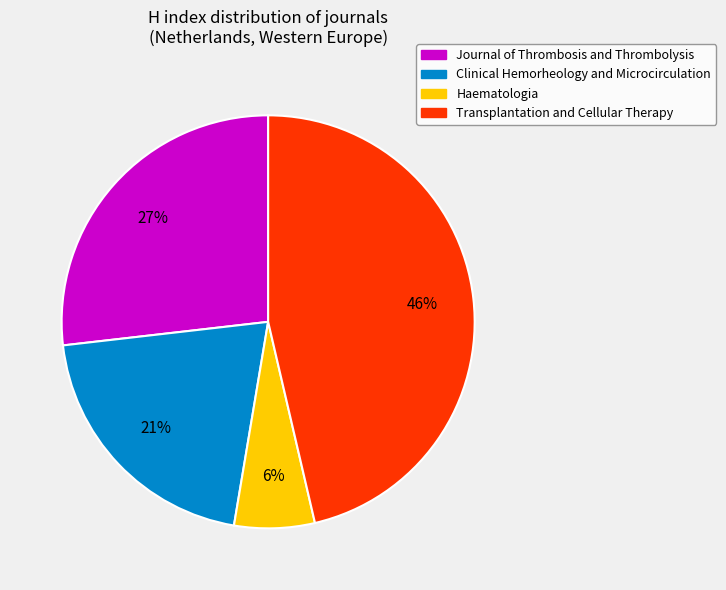

Do Clinical Hemorheology and Microcirculation and Transplantation and Cellular Therapy together represent more than half of the pie?

Yes